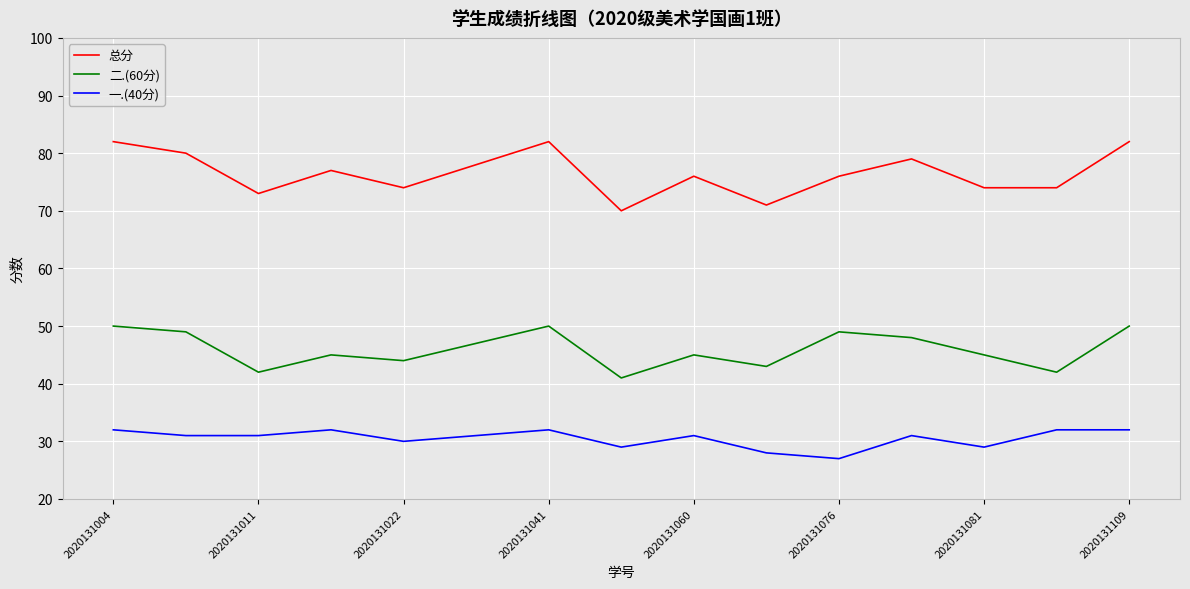

True or false: 一.(40分) and 总分 cross at least once.

False